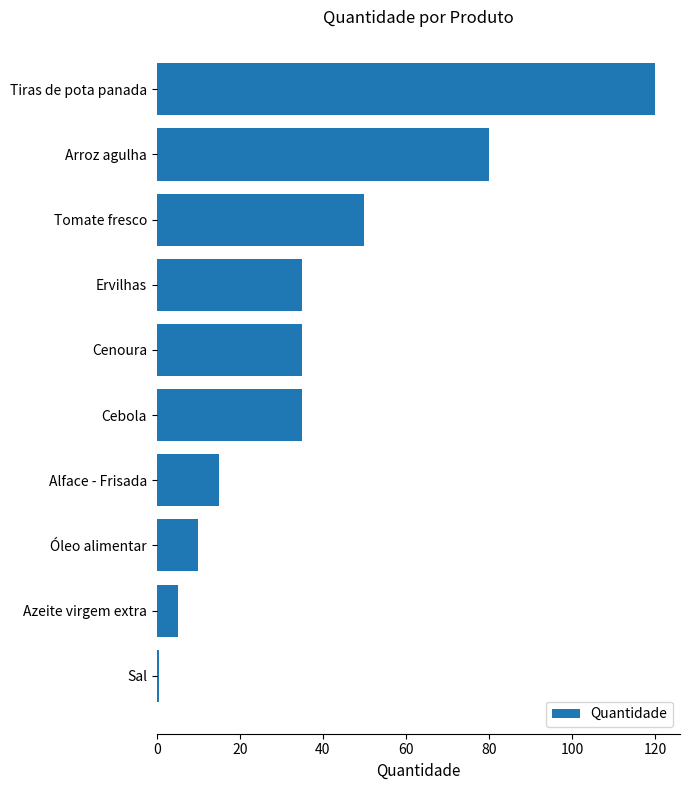

Count the number of data series in this chart.

1